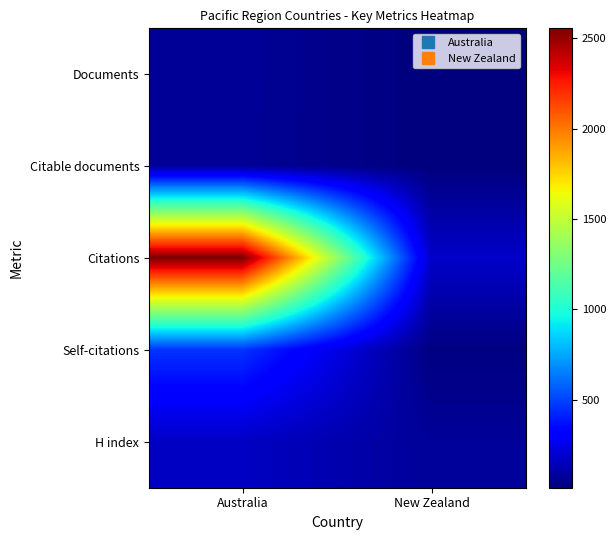

What is the maximum value shown in the chart?

2555